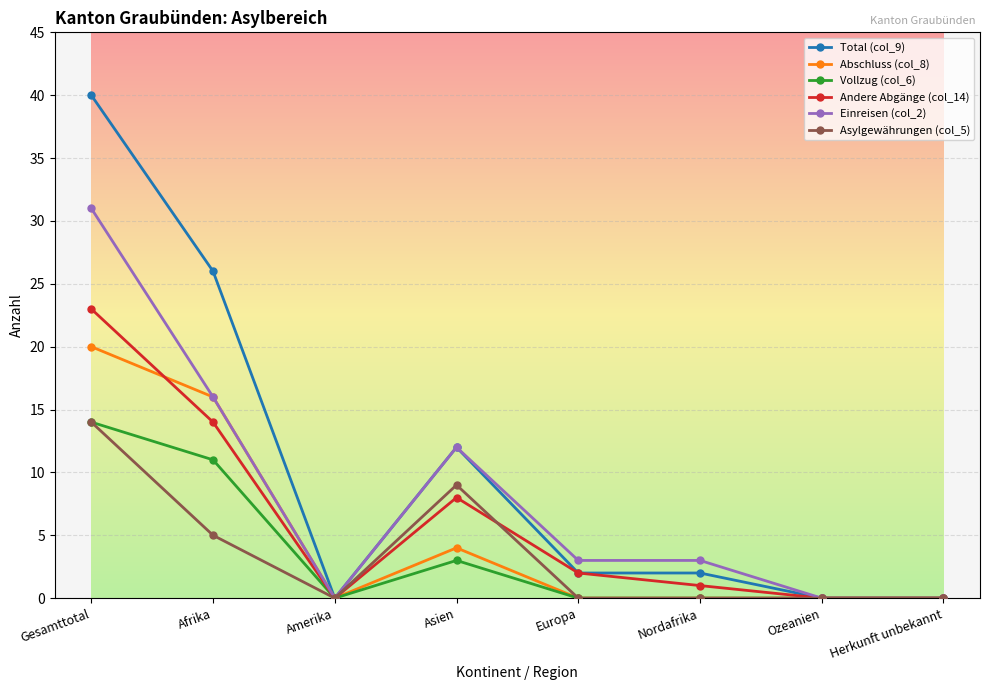

Where does the Total (col_9) series first go above 2?

Gesamttotal